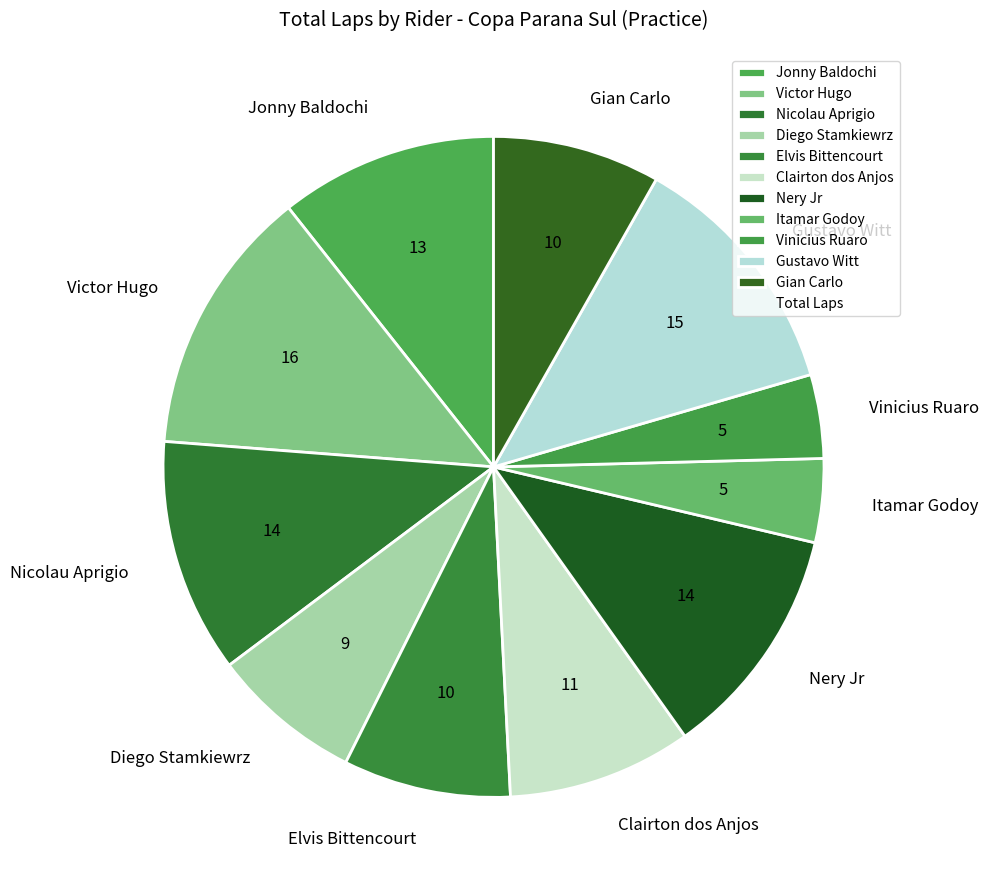

Is the sum of Nicolau Aprigio and Vinicius Ruaro greater than half?

No